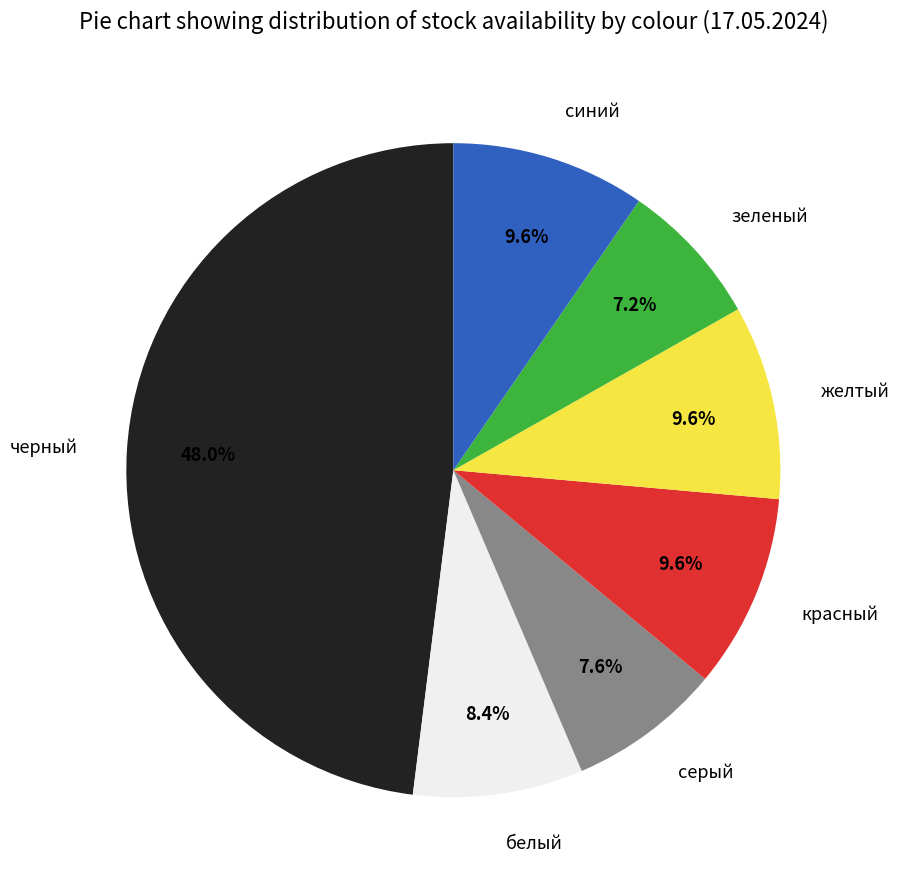

What is the total percentage of синий and зеленый?

16.8%